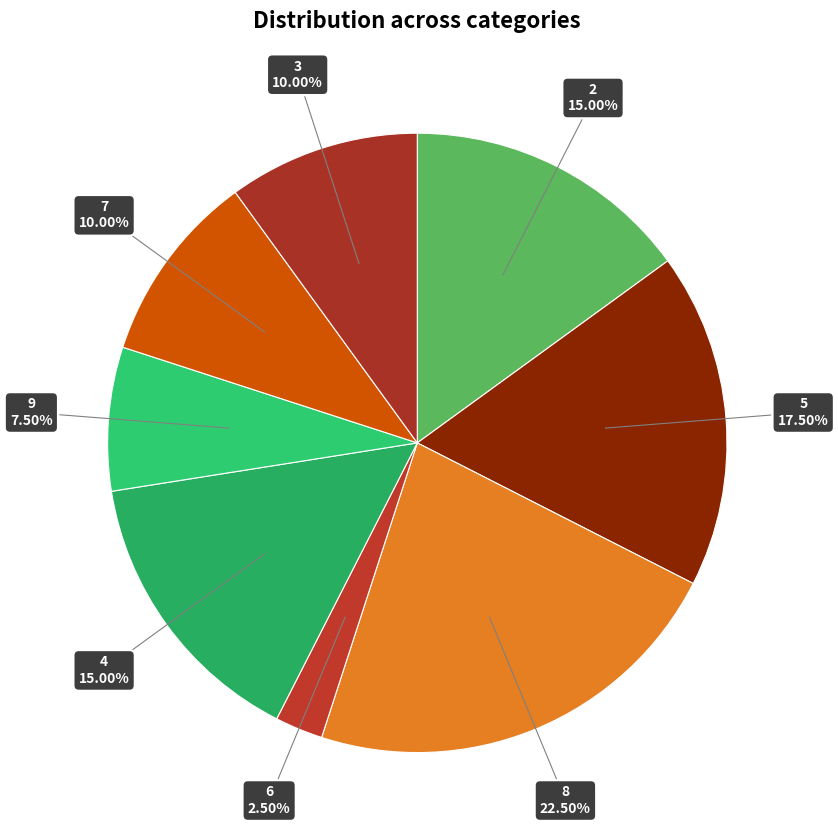

Count the number of slices in the pie.

8